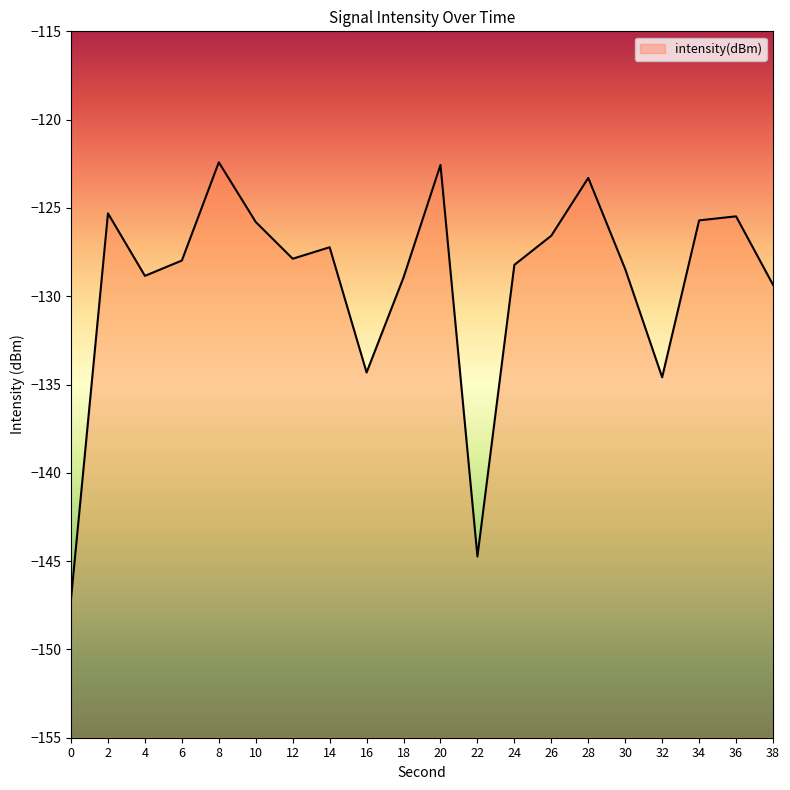

Where is the first local maximum?

2